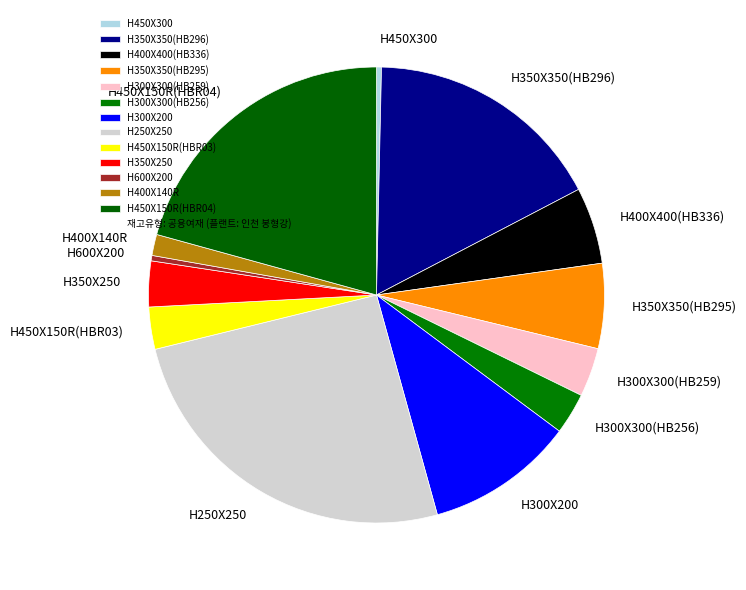

Is the sum of H300X300(HB256) and H350X350(HB295) greater than half?

No